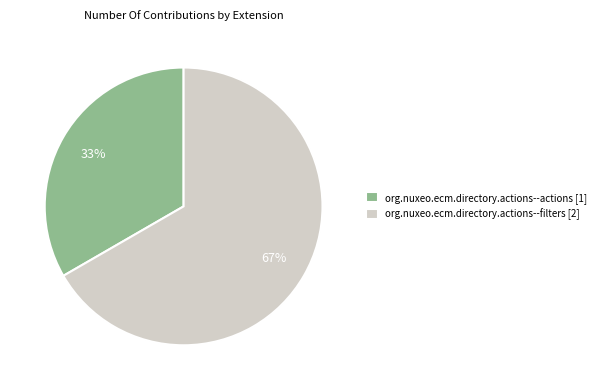

To the nearest percent, what is the combined percentage of org.nuxeo.ecm.directory.actions--filters and org.nuxeo.ecm.directory.actions--actions?

100%